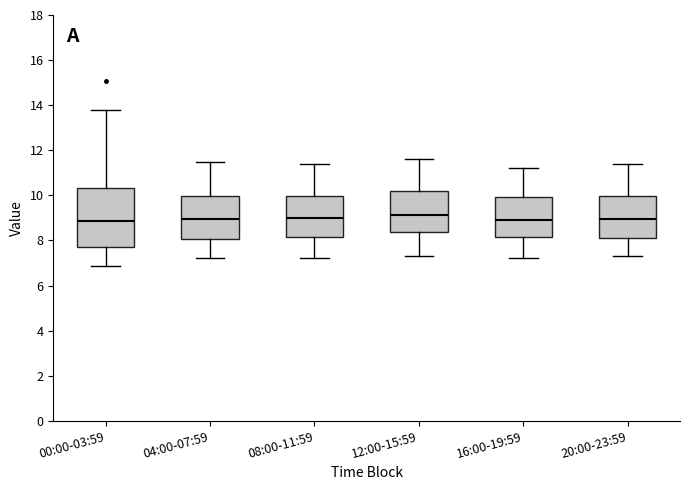

Comparing the boxes themselves (not the whiskers), which one is the tallest?

00:00-03:59